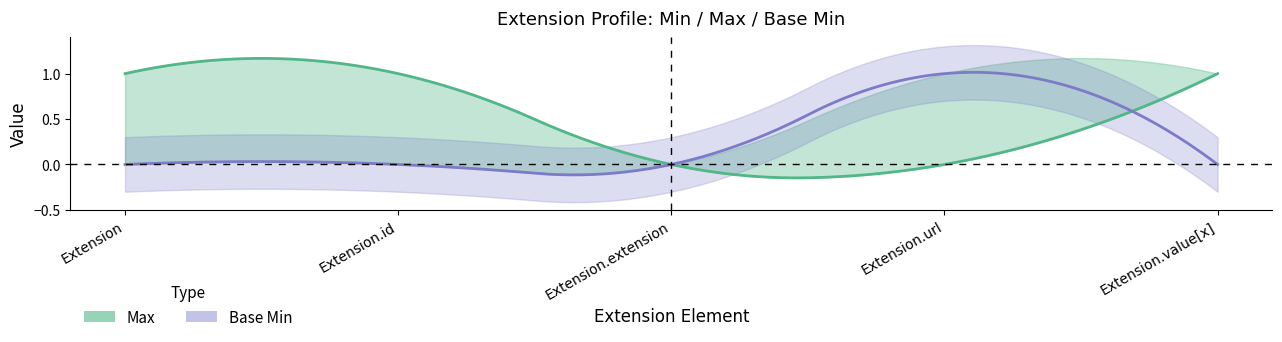

What are all the series names shown in the legend?

Max, Base Min